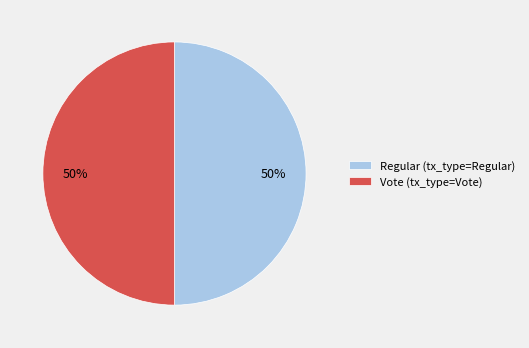

How many slices are in this pie chart?

2